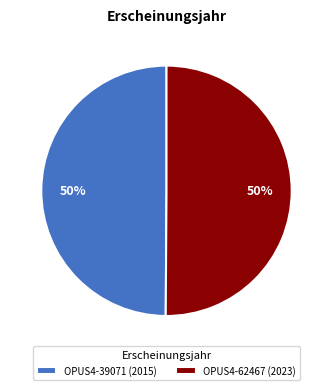

Combined, do OPUS4-62467 (2023) and OPUS4-39071 (2015) account for over 50%?

Yes